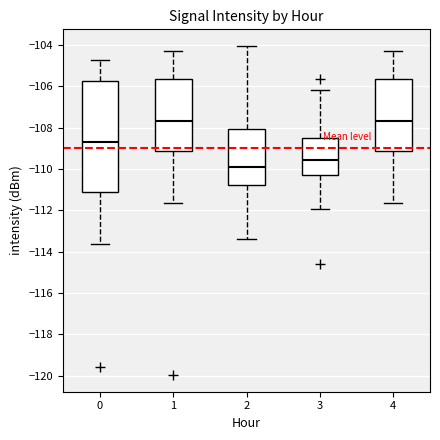

Comparing the boxes themselves (not the whiskers), which one is the tallest?

0